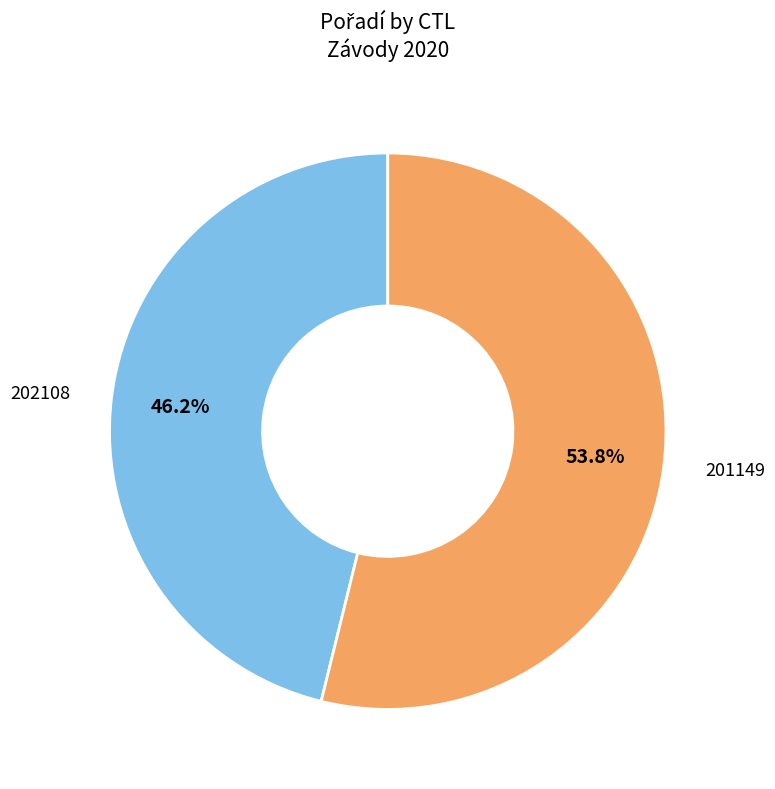

To the nearest percent, what is the difference between the largest and smallest slice percentages?

8%